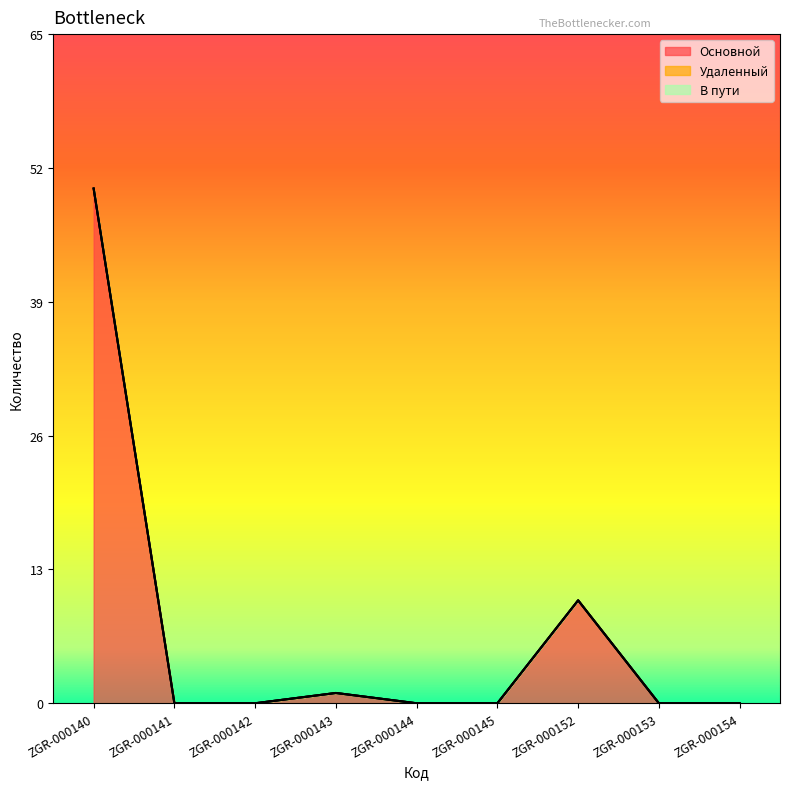

What are all the series names shown in the legend?

Основной, Удаленный, В пути